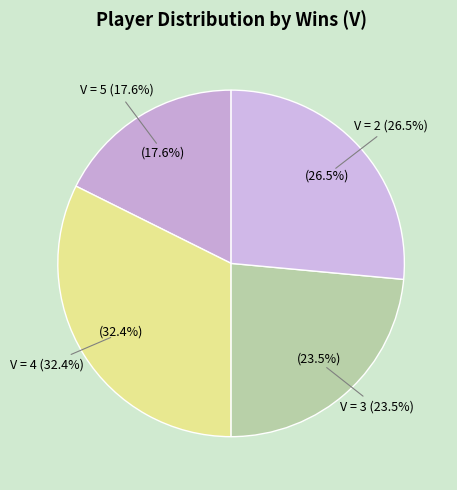

What is the change in value from Exempt from this round (V=1-2) to Advanced (V=3-4)?

+8